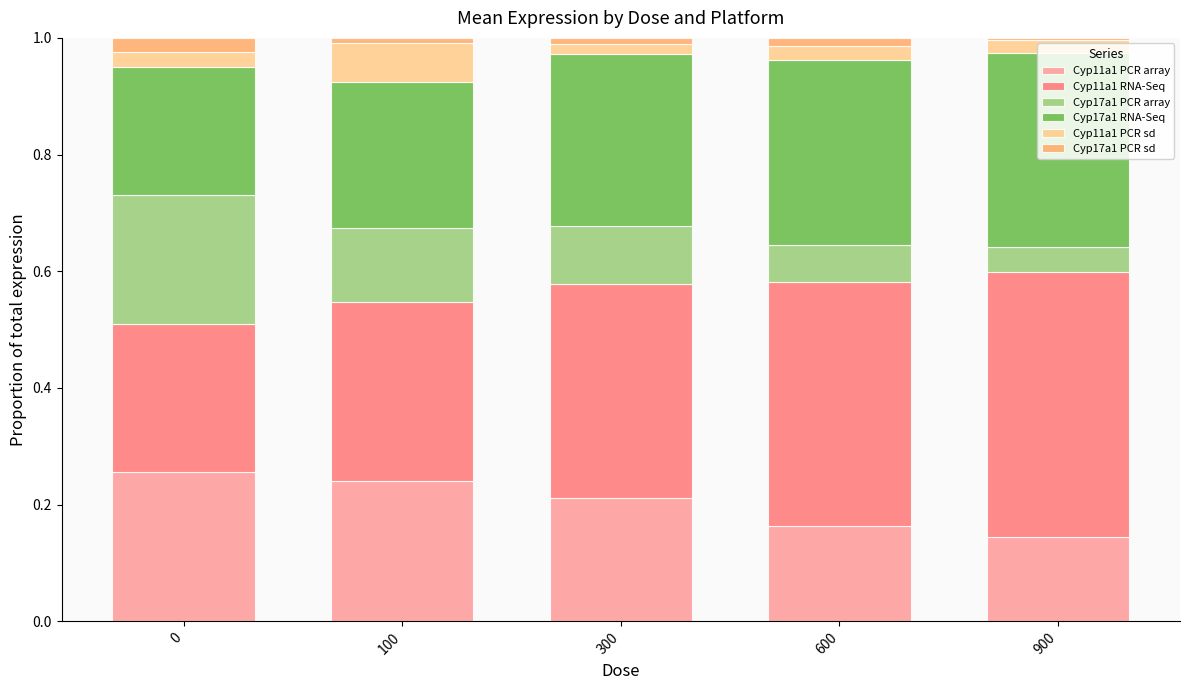

What is the total value across all series at 300?

1.0